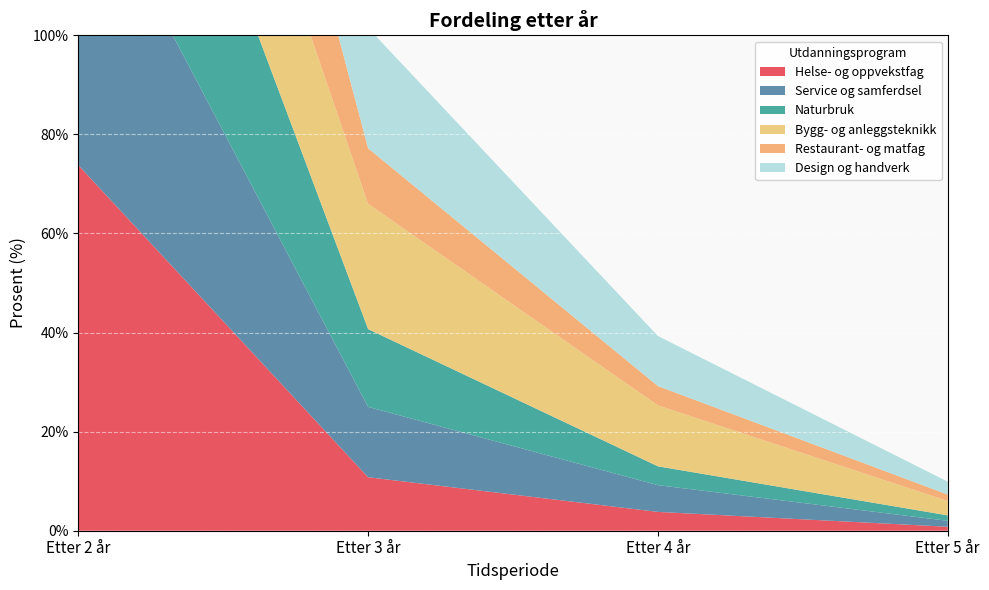

Reading left to right, transcribe all the data shown in this chart.

Helse- og oppvekstfag: Etter 2 år=73.8	Etter 3 år=10.8	Etter 4 år=3.8	Etter 5 år=0.8
Service og samferdsel: Etter 2 år=62.5	Etter 3 år=14.2	Etter 4 år=5.4	Etter 5 år=1.2
Naturbruk: Etter 2 år=60.5	Etter 3 år=15.7	Etter 4 år=3.8	Etter 5 år=1.1
Bygg- og anleggsteknikk: Etter 2 år=40.5	Etter 3 år=25.3	Etter 4 år=12.3	Etter 5 år=2.9
Restaurant- og matfag: Etter 2 år=61.0	Etter 3 år=11.2	Etter 4 år=3.9	Etter 5 år=1.3
Design og handverk: Etter 2 år=34.0	Etter 3 år=24.3	Etter 4 år=10.1	Etter 5 år=2.6